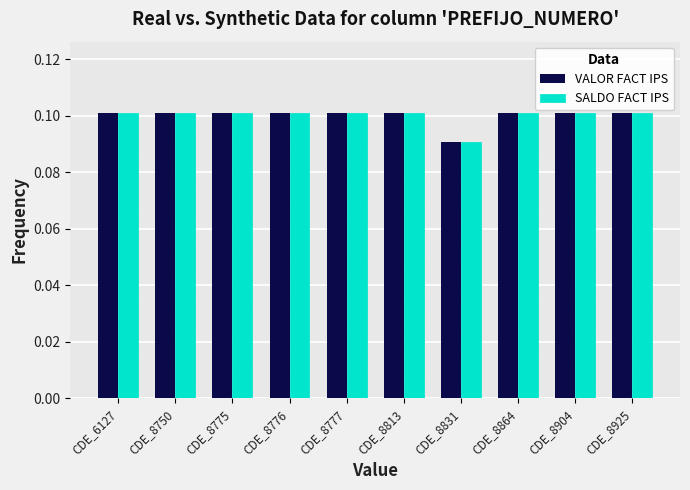

At how many categories does at least one series exceed 0?

10